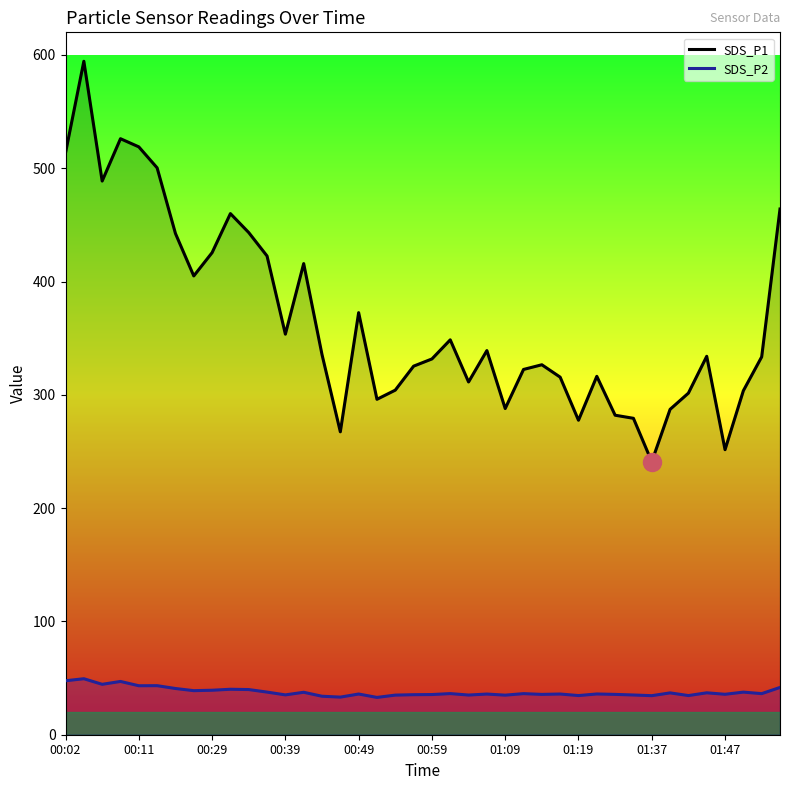

True or false: SDS_P2 and SDS_P1 intersect in this chart.

False